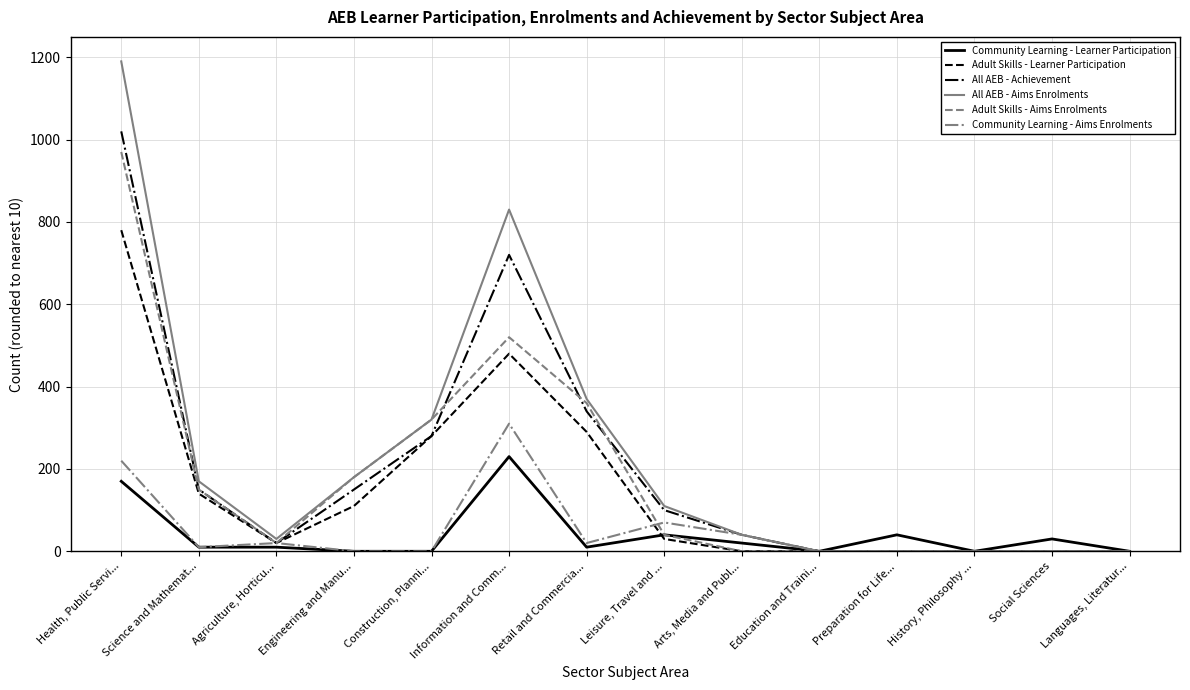

Which category has the highest value across all series?

Health, Public Servi...